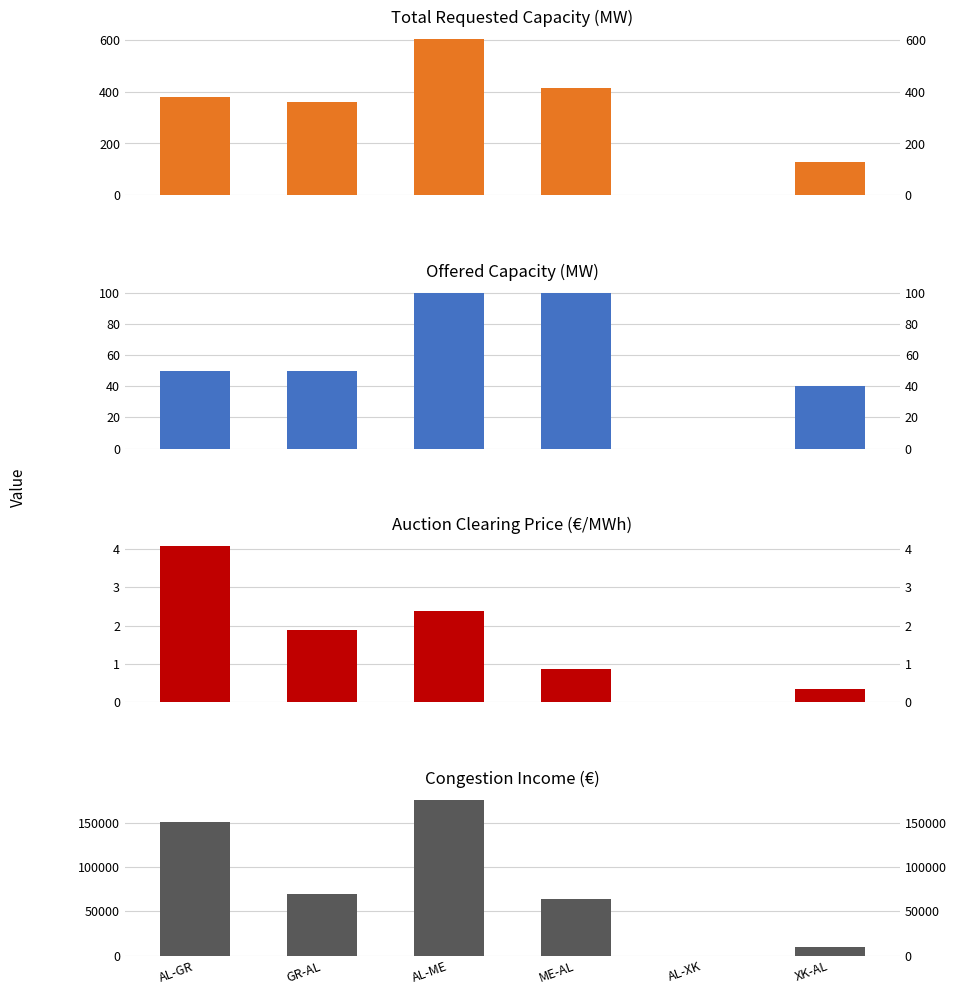

Which series has the widest spread of values?

Congestion Income (EUR)